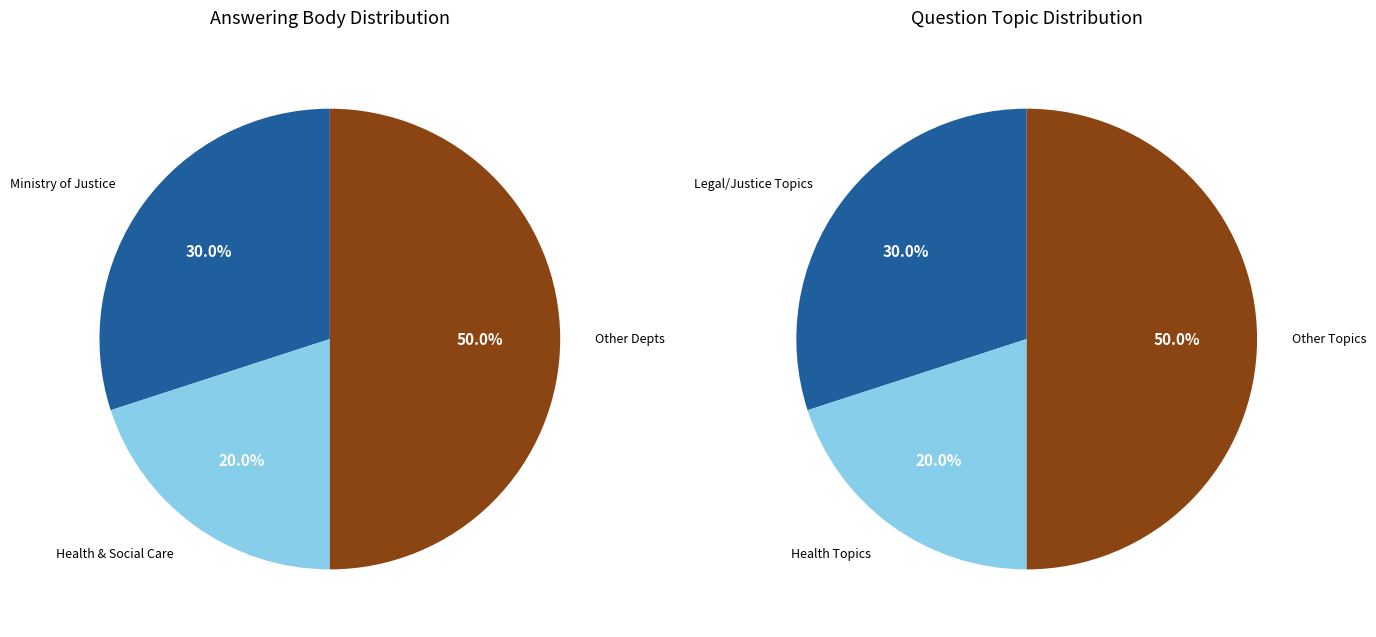

Is Ministry of Housing, Communities and Local Government the majority of the pie?

No